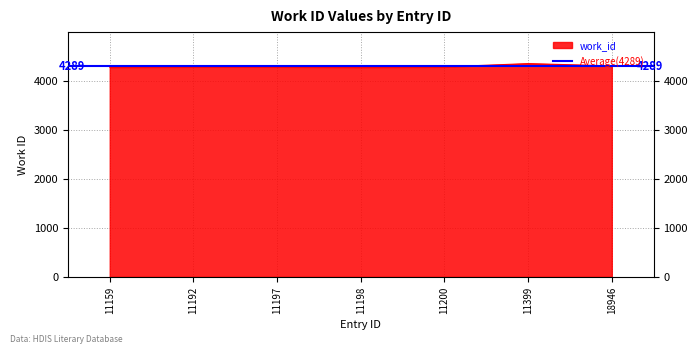

What is the sum of all values?

30026